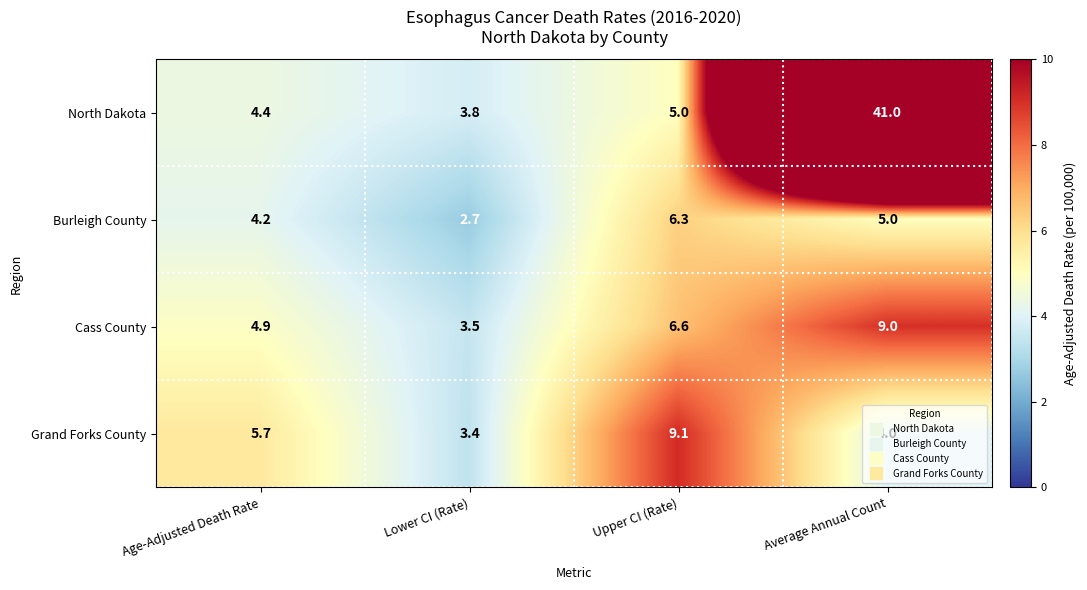

What is the sum of the Cass County values at Upper CI (Rate) and Lower CI (Rate)?

10.1